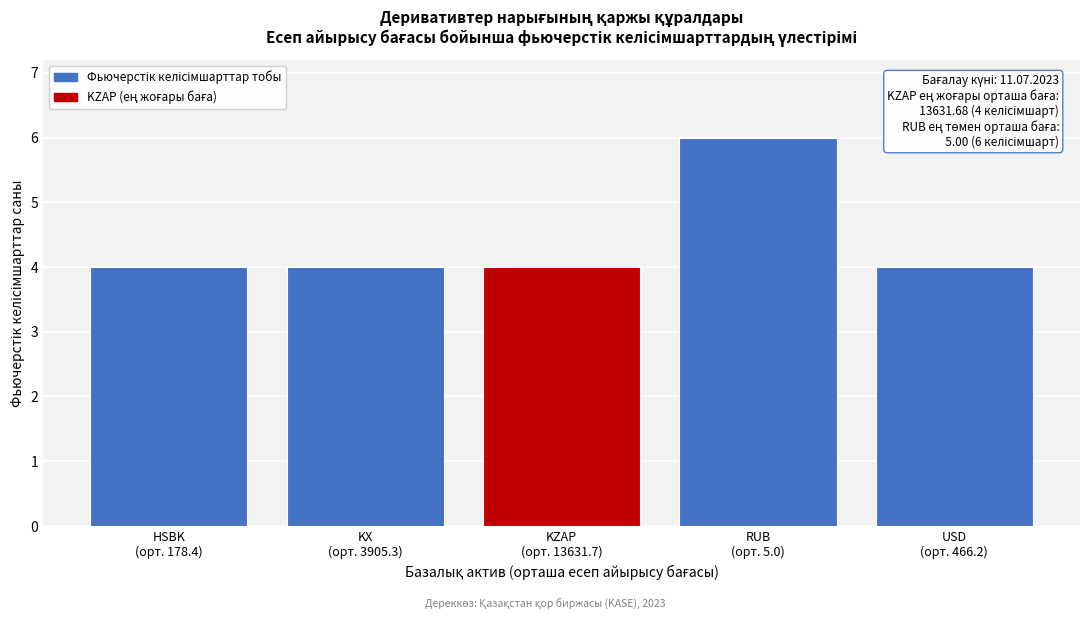

Reading left to right, transcribe all the data shown in this chart.

4	4	4	6	4